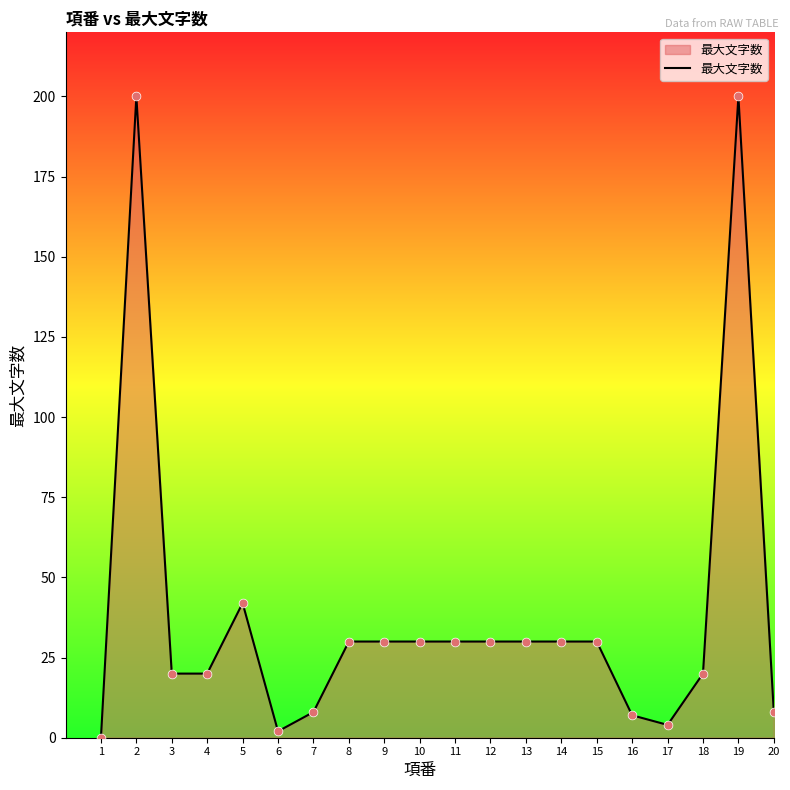

What is the change in value from 5 to 7?

-34